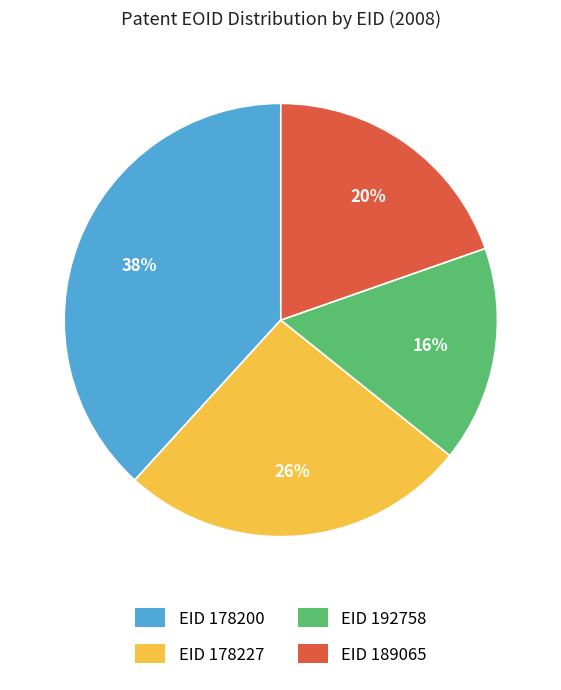

Does any single category account for the majority?

No